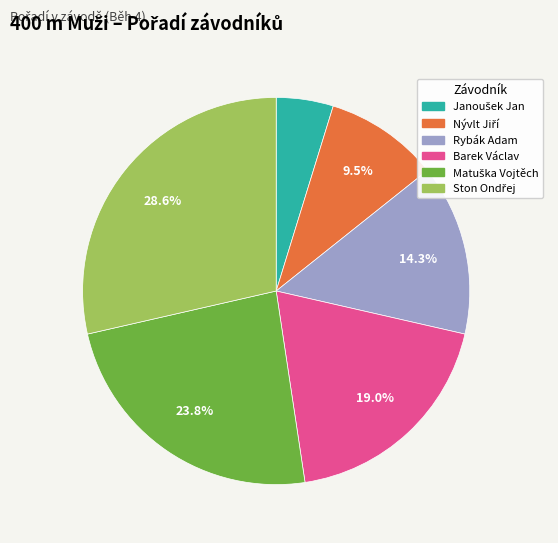

Does Barek Václav account for over 50% of the chart?

No